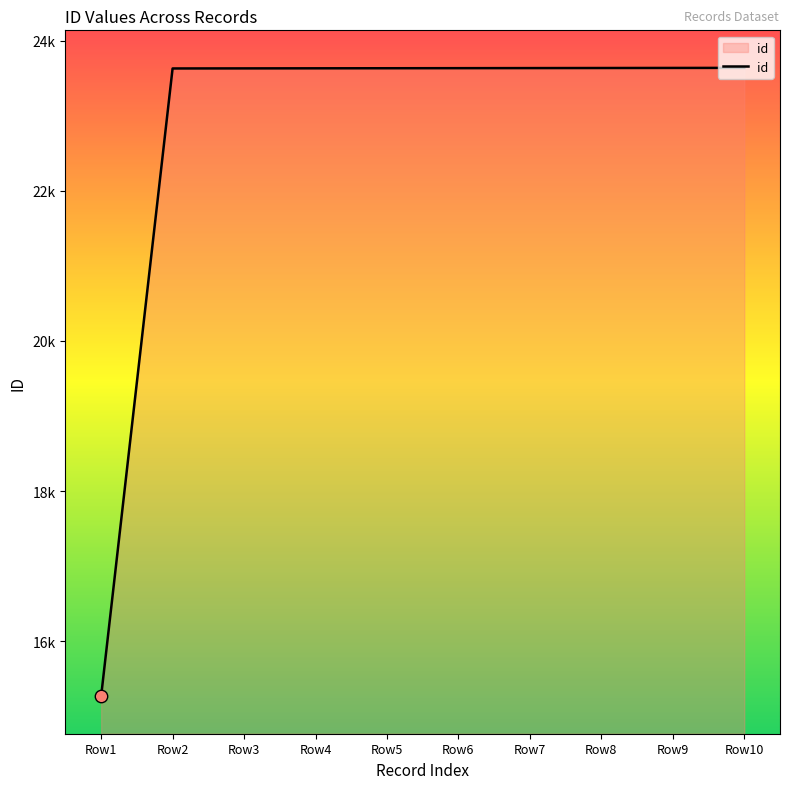

Approximately how many times larger is the value at Row8 compared to Row9?

1.0